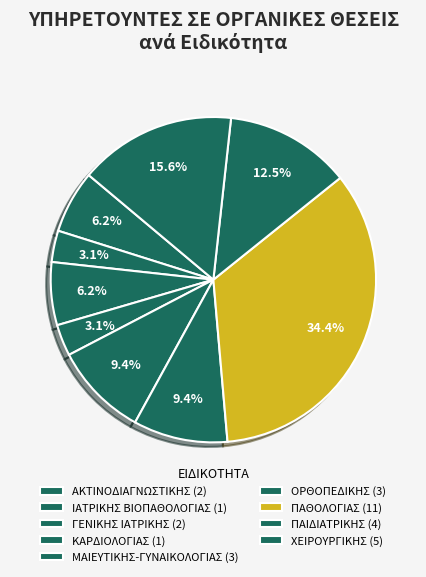

How many segments does this pie chart have?

9